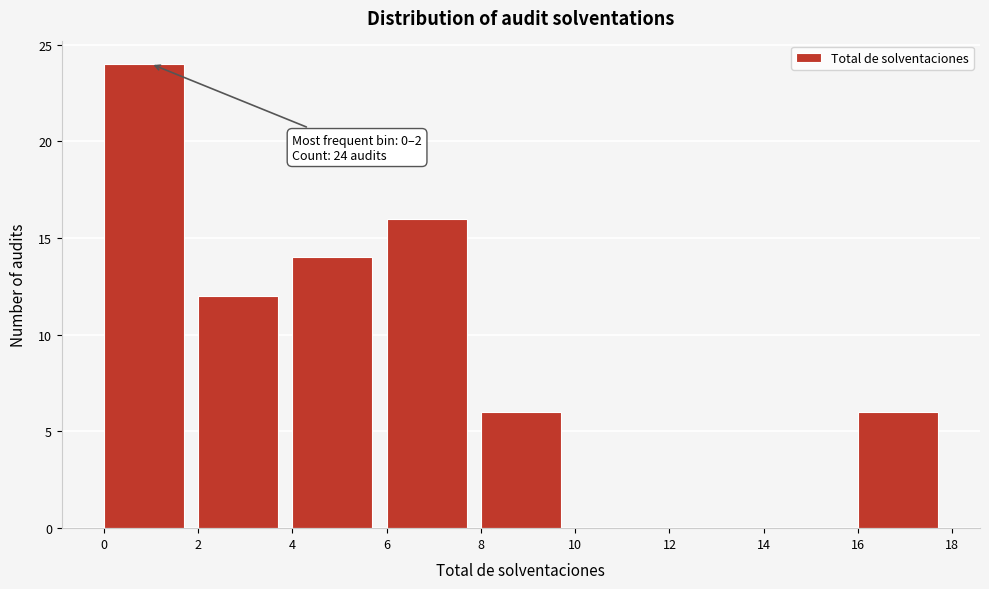

Which range on the x-axis has the tallest bar?

0 to 2